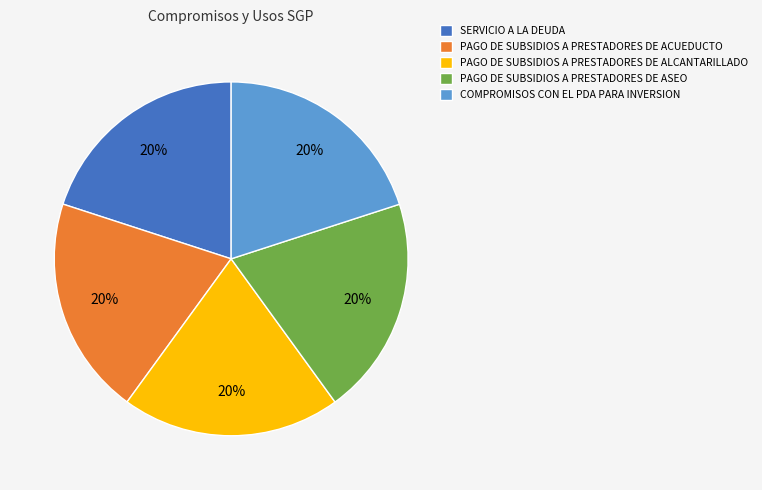

How many segments does this pie chart have?

5